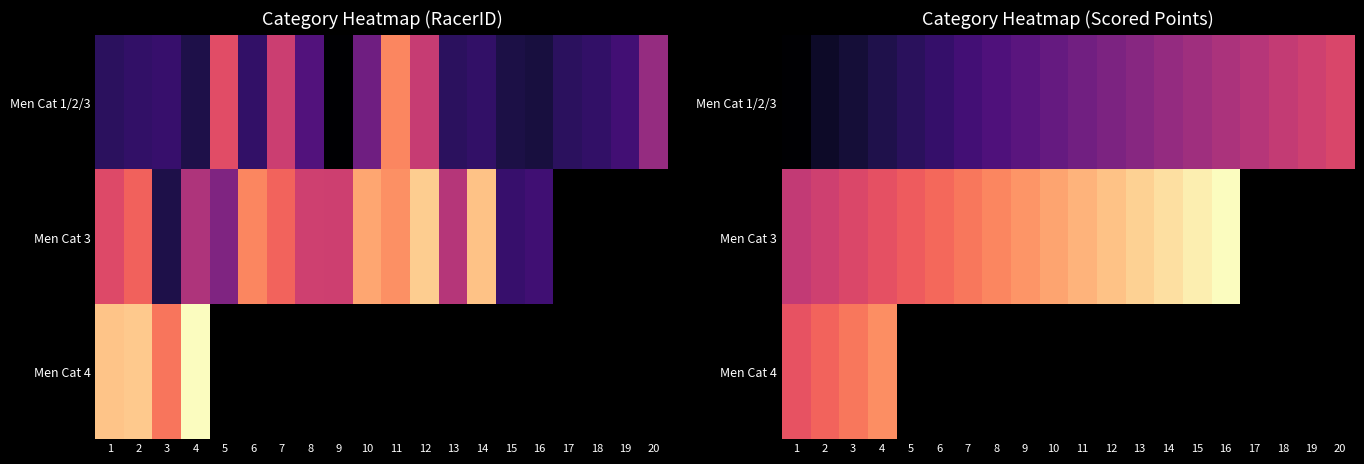

Which series changed the most between 8 and 19?

Men Cat 1/2/3